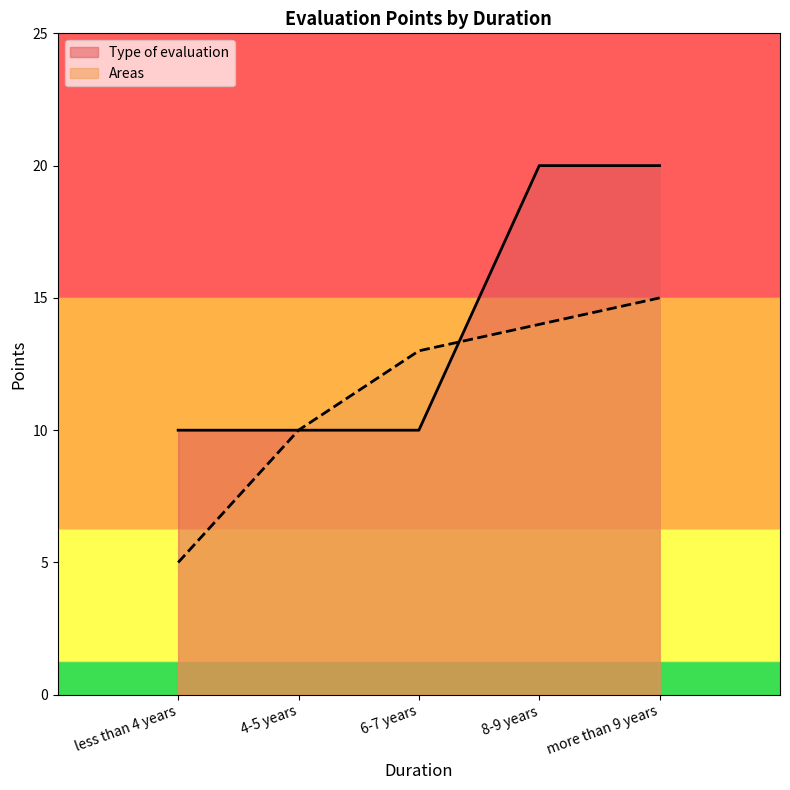

What value does the Areas series have at 8-9 years?

14